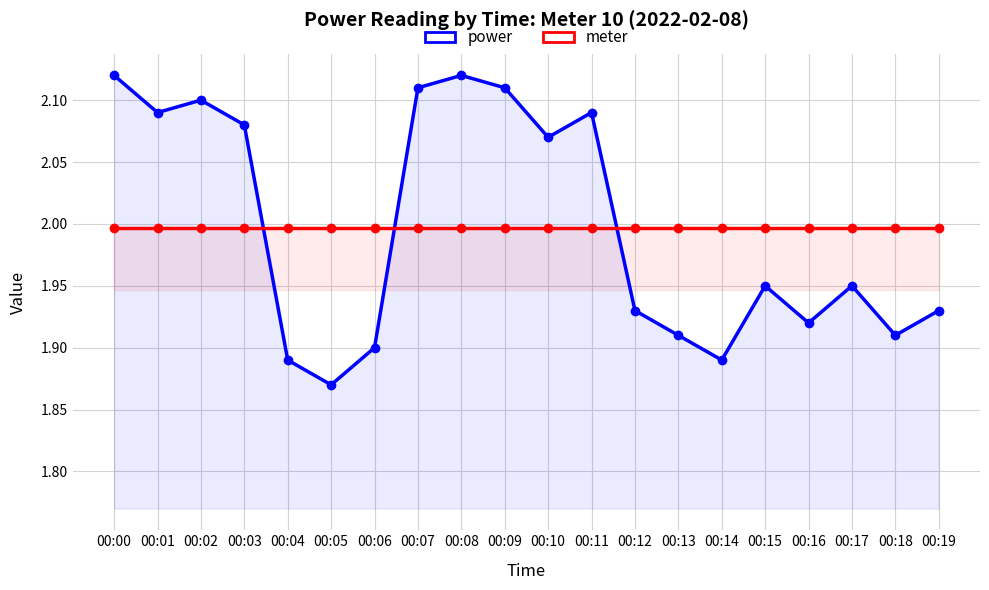

Between which two adjacent categories do power and meter first intersect?

00:03 and 00:04